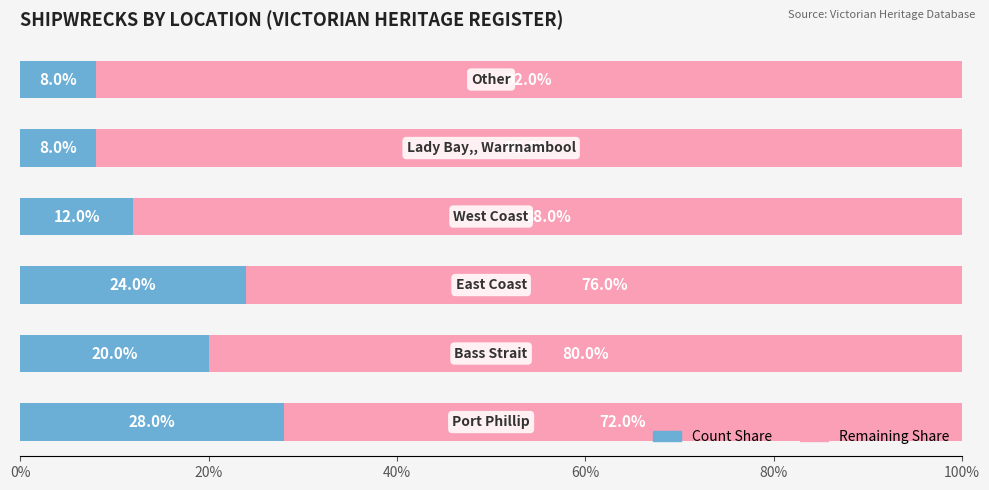

What is the value of the Count bar at the 5th from the left?

8